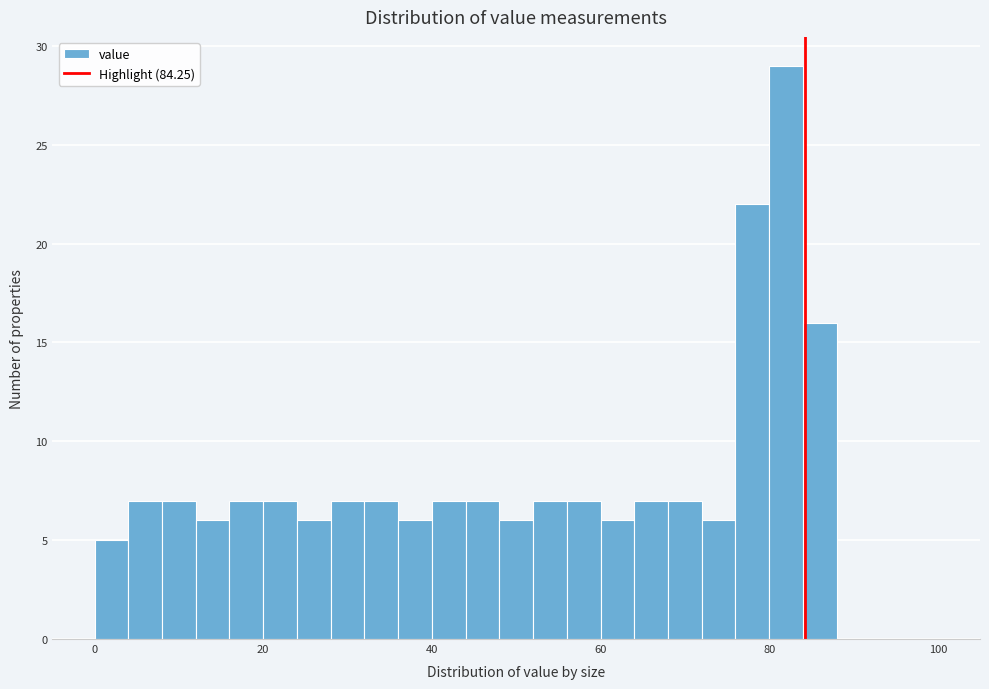

Around what value on the x-axis is the tallest bar? Give the approximate position of its centre, as read against the axis.

82